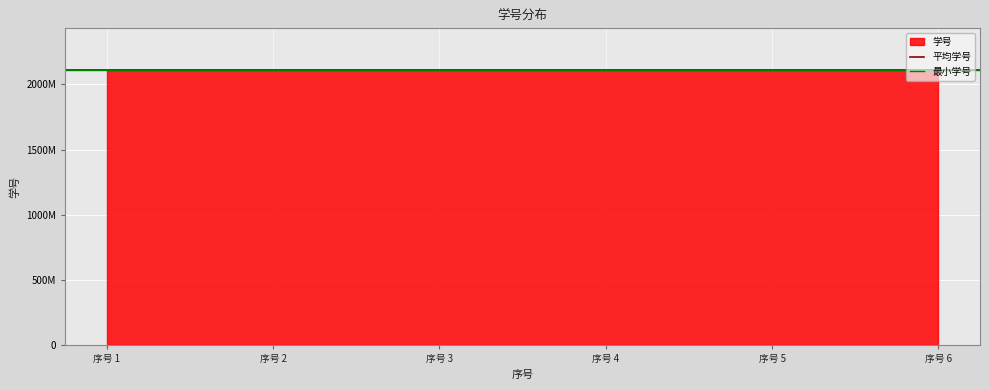

What is the smallest value displayed?

2112012034.0